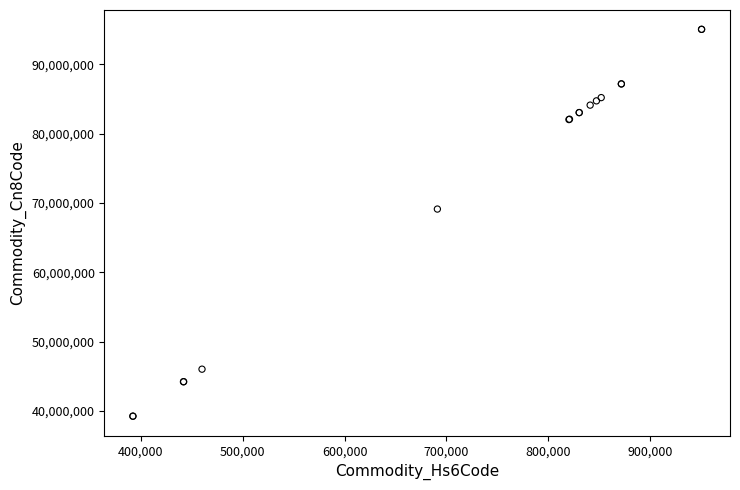

What Y value in the scatter plot is closest to 67135530?

69111000